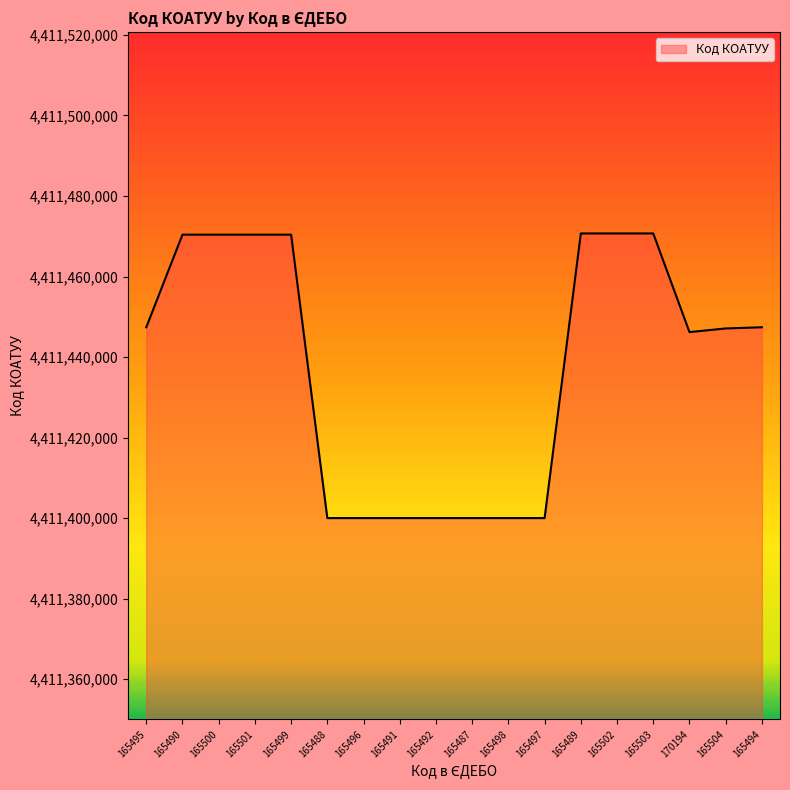

What is the difference between the second highest and second lowest values?

70700